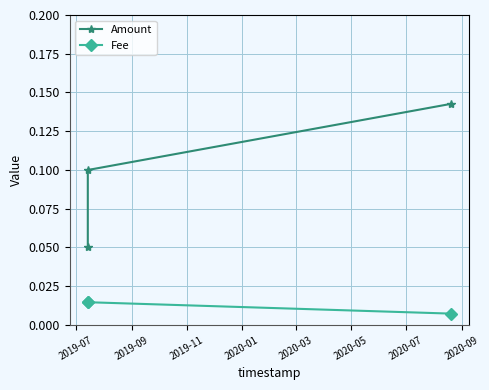

How many Fee values are between 0 and 1?

3